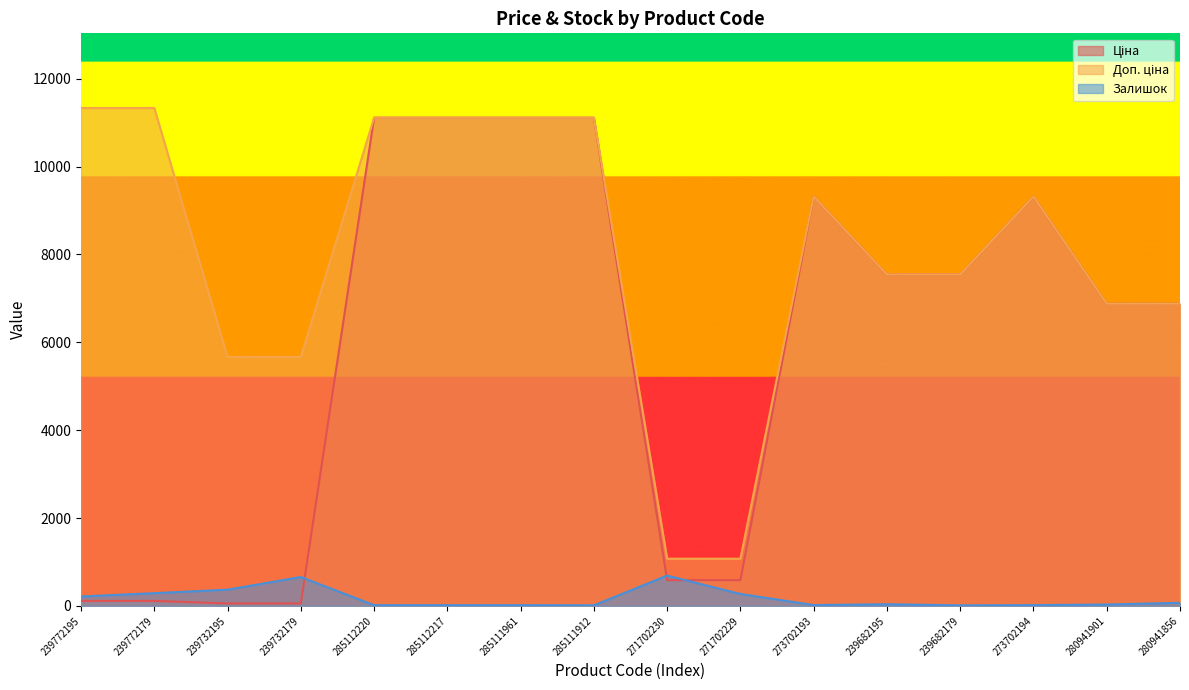

What is the average value of the Залишок series?

171.9